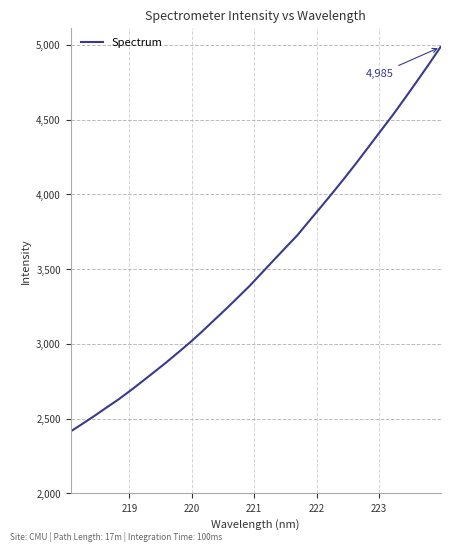

What is the difference between the maximum and minimum values?

2571.9